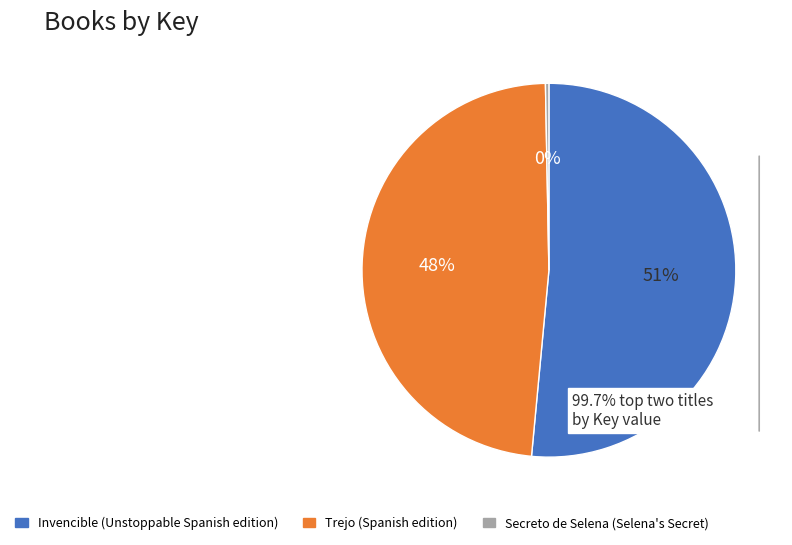

Which category accounts for the majority?

Invencible (Unstoppable Spanish edition)